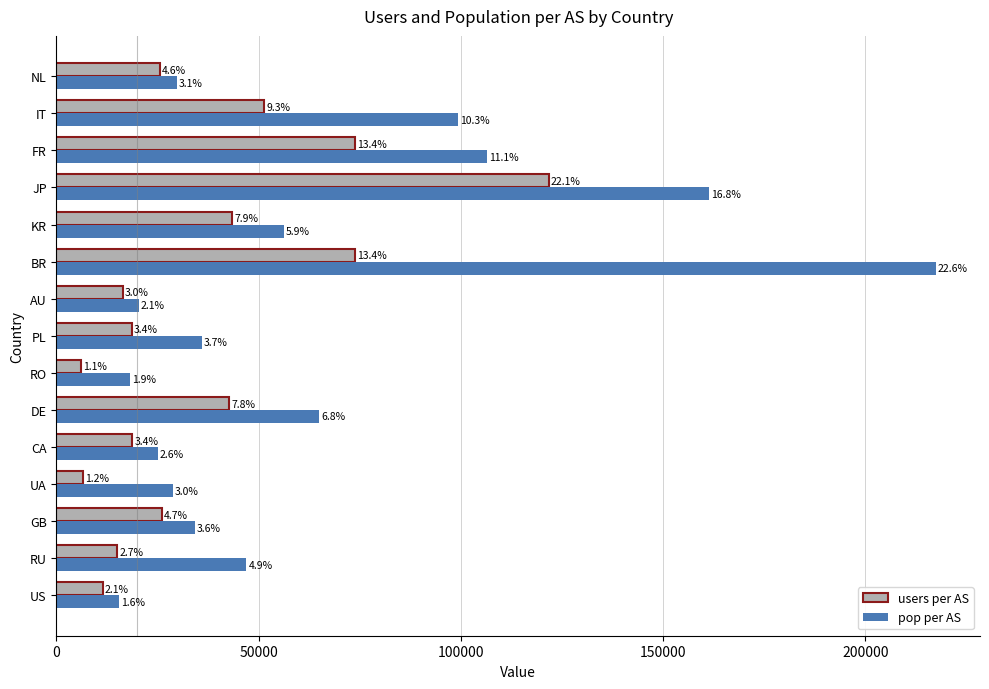

What are all the series names shown in the legend?

users per AS, pop per AS